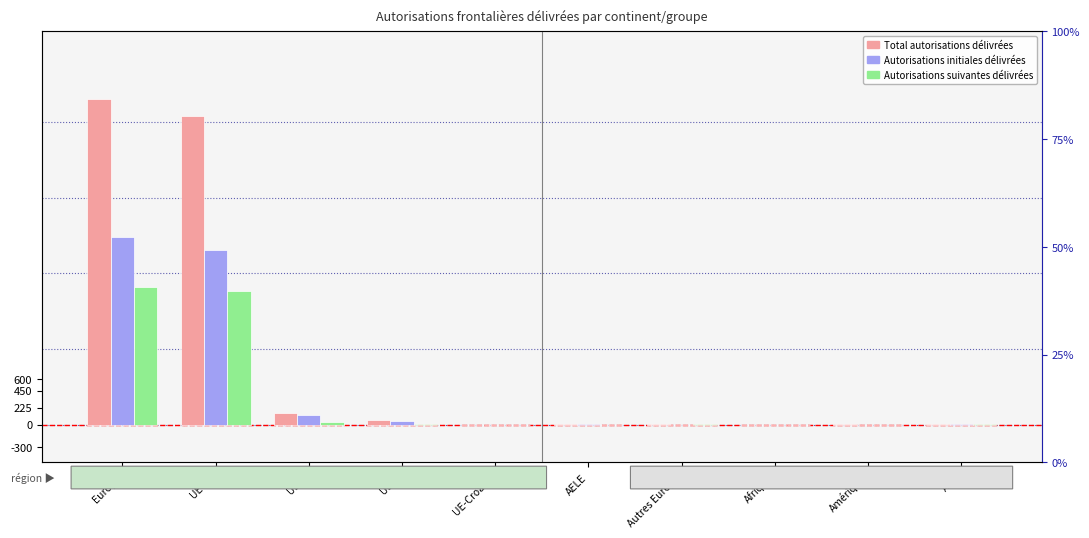

At which label does Autorisations initiales délivrées first exceed 3?

Europe